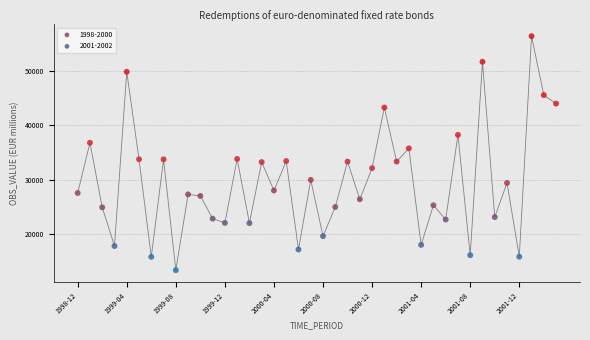

Which series reaches the maximum Y coordinate?

2001-2002